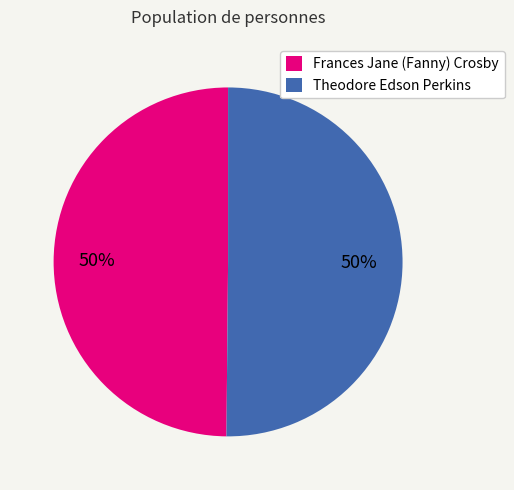

Do Theodore Edson Perkins and Frances Jane (Fanny) Crosby together represent more than half of the pie?

Yes